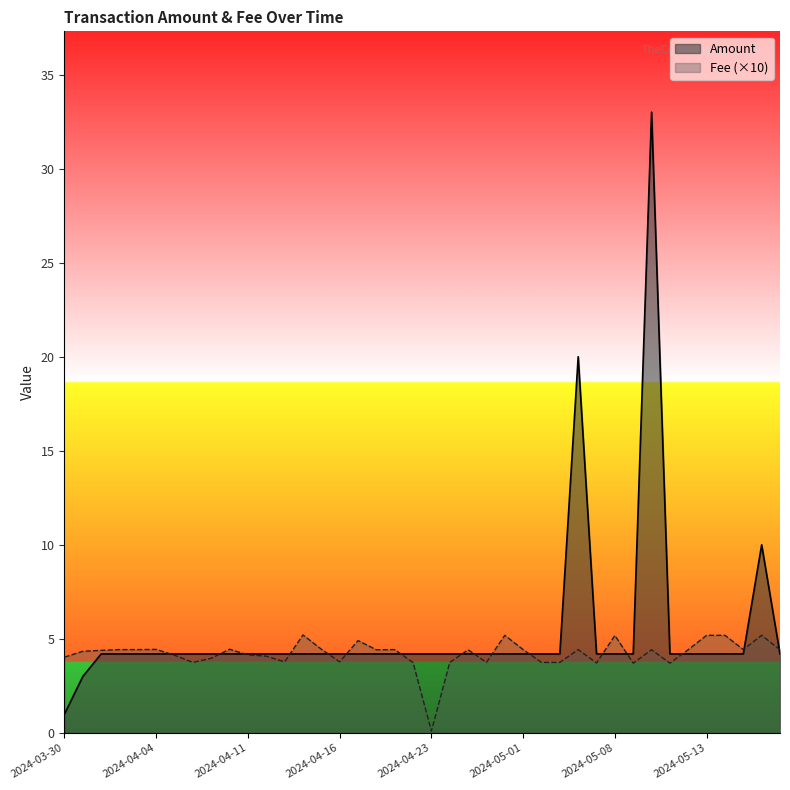

List the series in order of their overall mean, highest first.

Amount, Fee (×10)